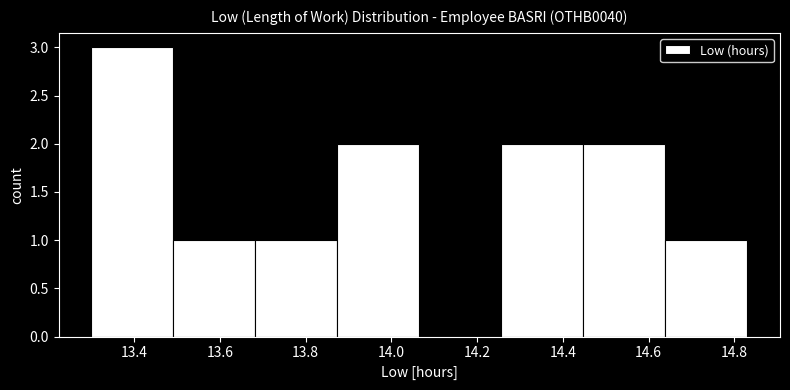

Reading left to right, transcribe this chart: for each bar, give the range it covers on the x-axis and its height. Neither the bar edges nor the heights are printed on the chart, so give them approximately, as read against the axes.

13.30 to 13.50: 3
13.50 to 13.68: 1
13.68 to 13.88: 1
13.88 to 14.06: 2
14.06 to 14.26: 0
14.26 to 14.44: 2
14.44 to 14.64: 2
14.64 to 14.84: 1